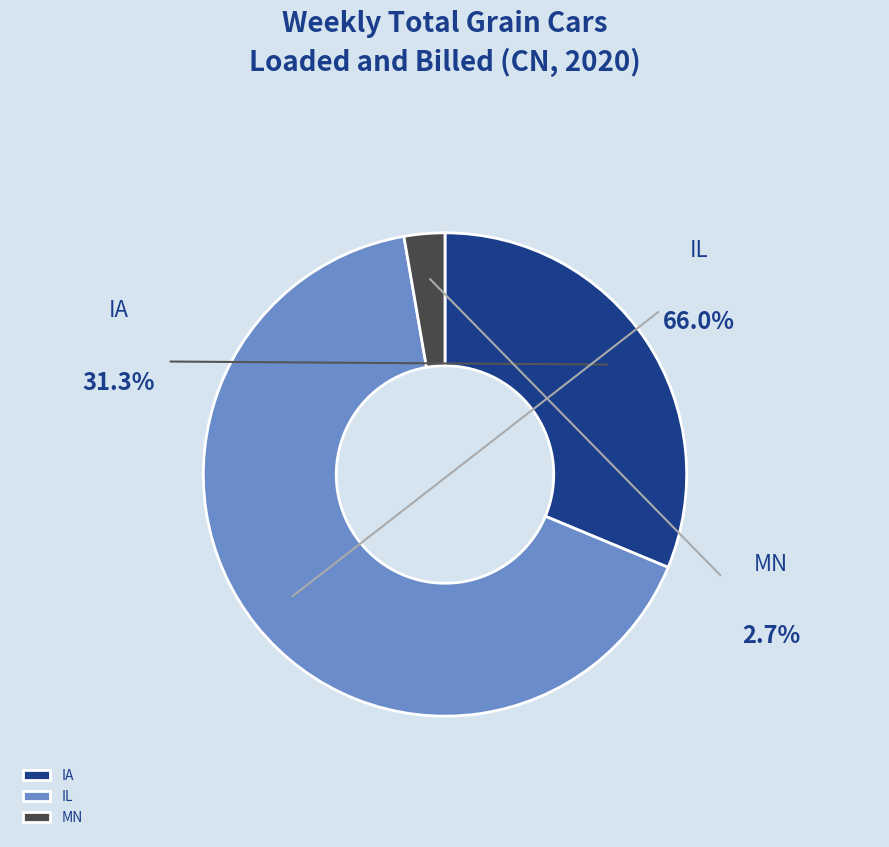

Rank the categories by value from lowest to highest.

MN, IA, IL